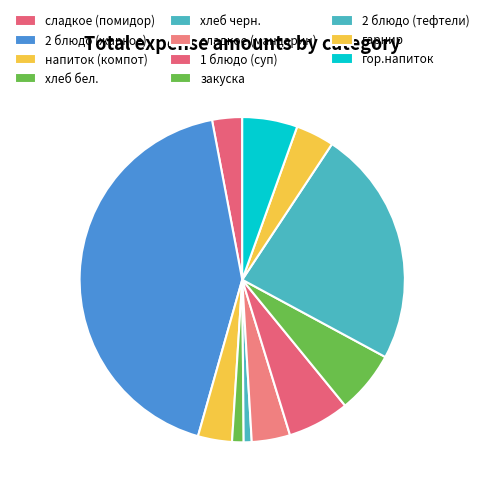

Do хлеб черн. and 1 блюдо (суп) together represent more than half of the pie?

No